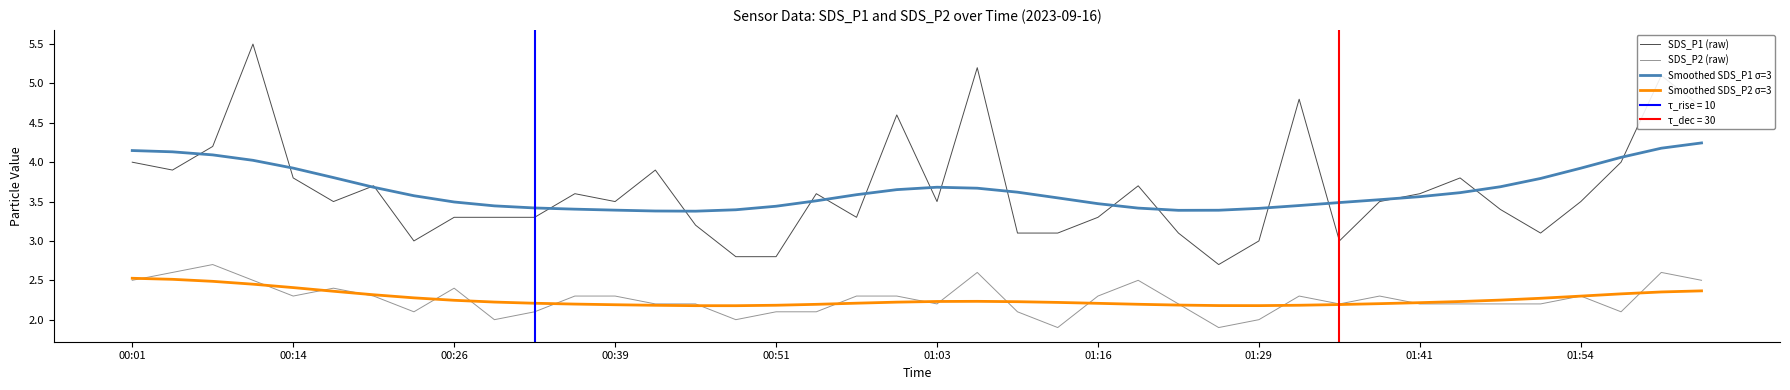

How many lines are shown in the chart?

4